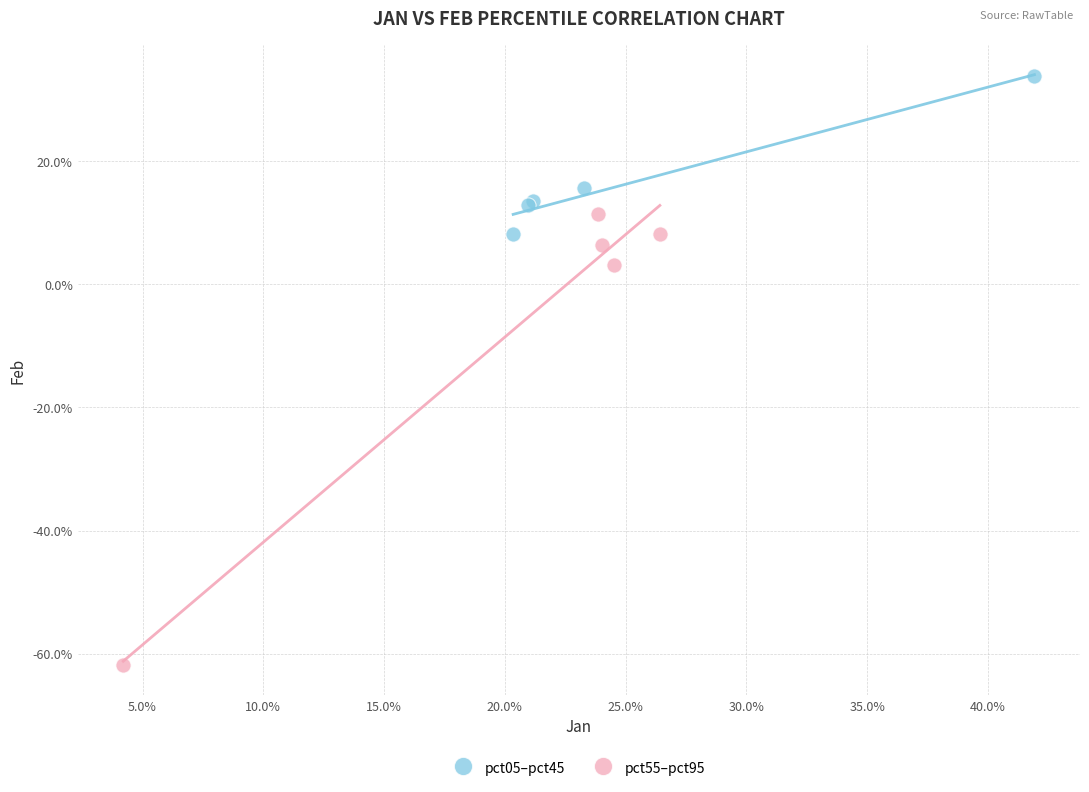

Which series reaches the minimum Y coordinate?

pct55–pct95